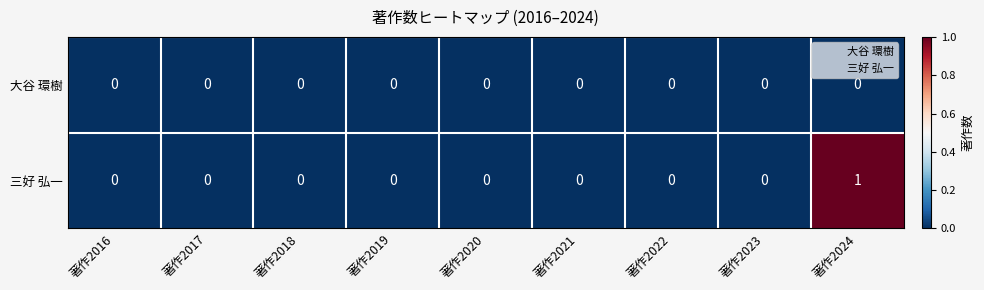

How many 三好 弘一 values are between 0 and 1?

9